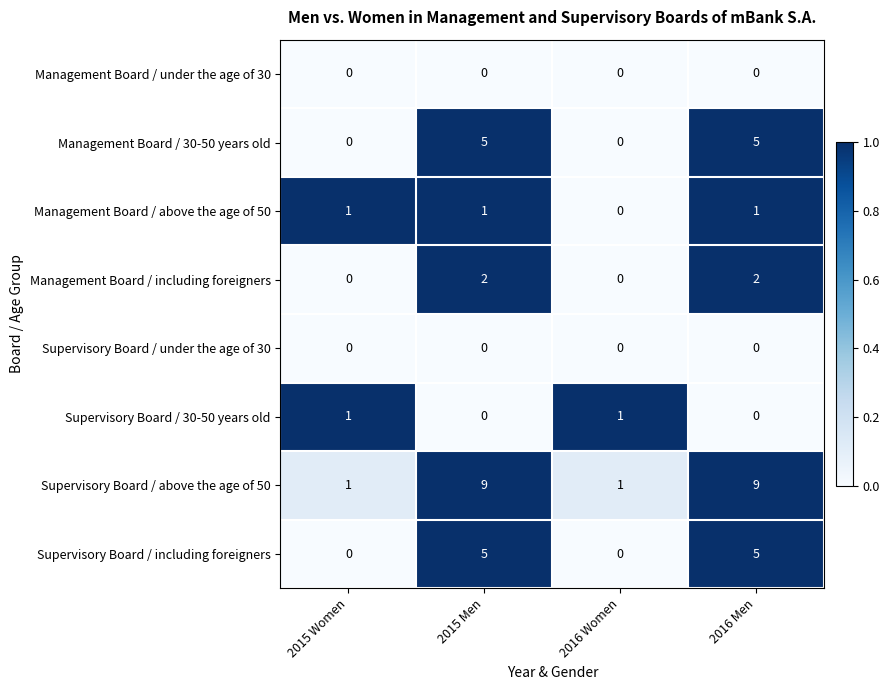

Between 2015 Women and 2015 Men, which series saw the biggest shift?

Supervisory Board / above the age of 50